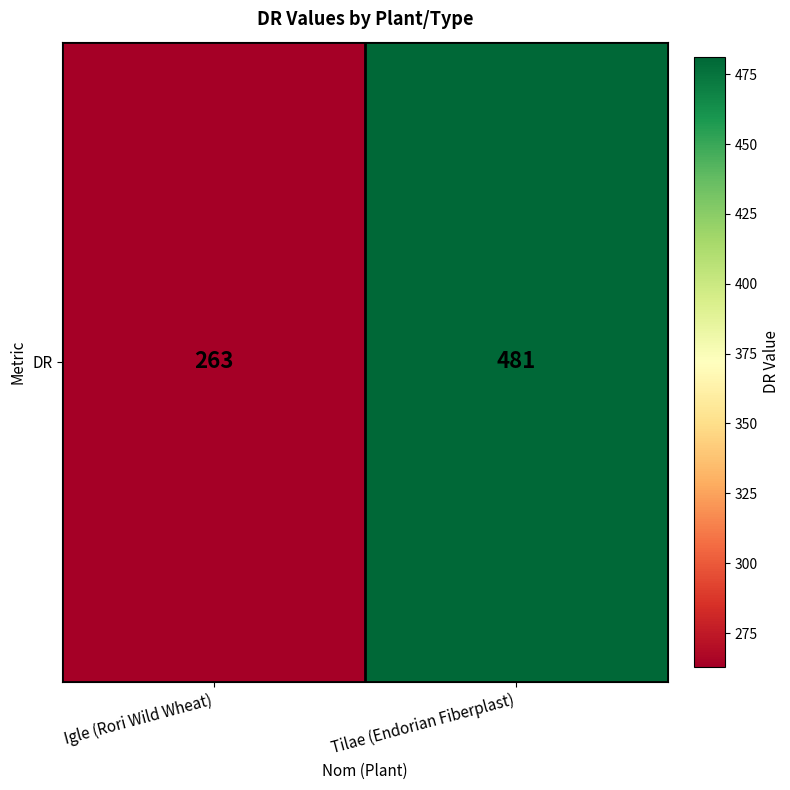

Is it true that the value at Igle (Rori Wild Wheat) is 102?

False